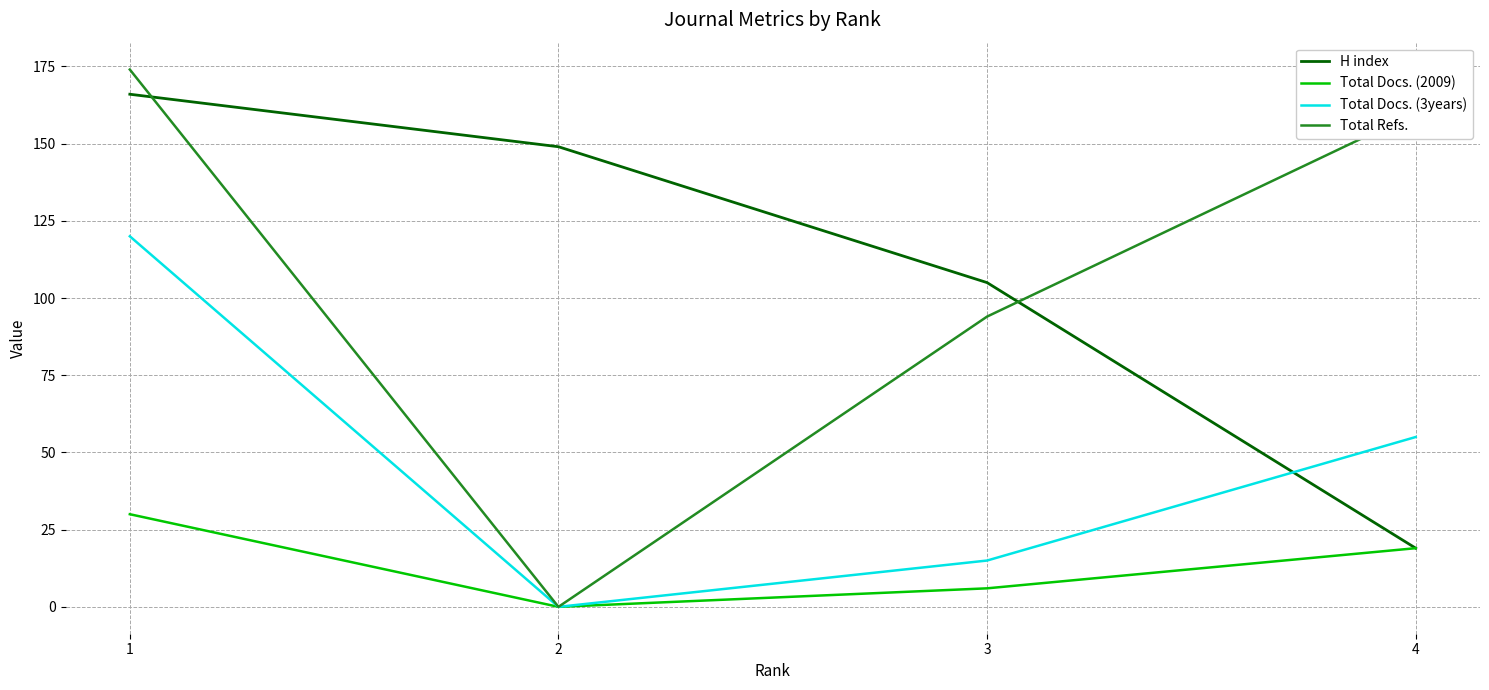

Where is the first local minimum for Total Docs. (3years)?

2